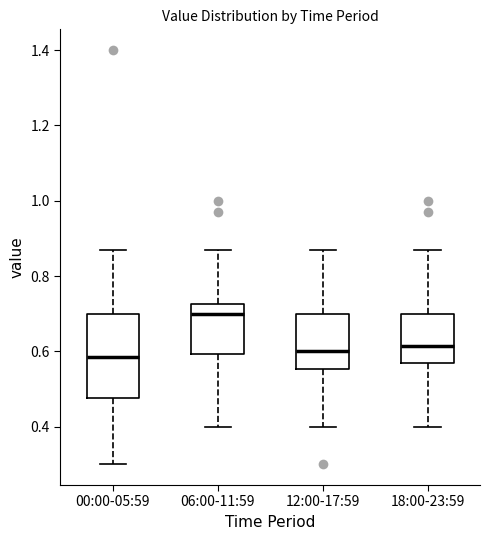

Which box is the tallest, from its lower edge to its upper edge?

00:00-05:59